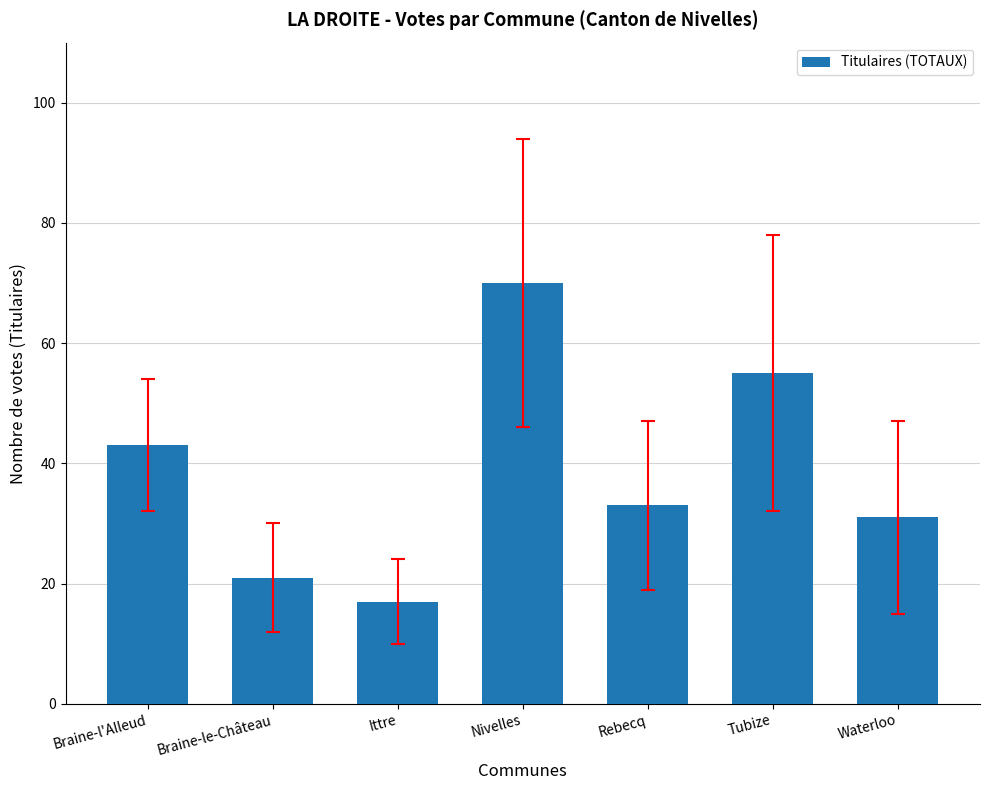

How many data points are less than 33?

3